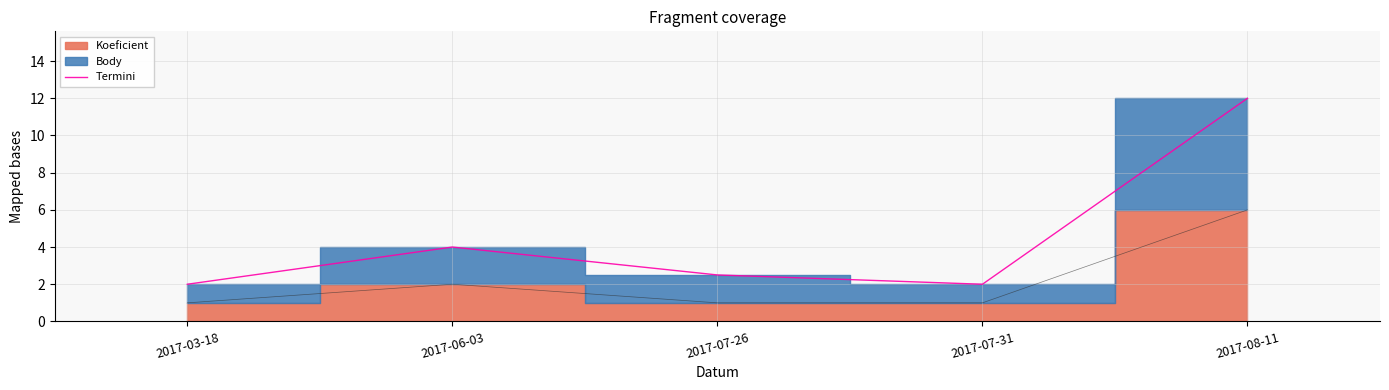

What is the change in value from 2017-07-31 to 2017-08-11?

+10.0